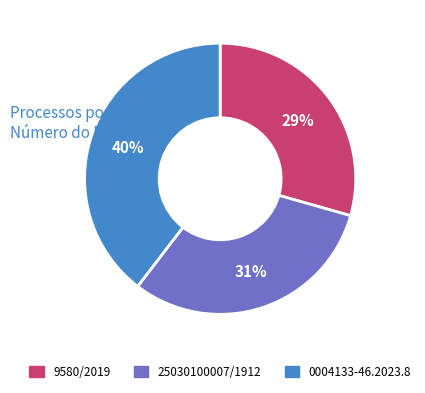

Rank the categories by value from lowest to highest.

9580/2019, 25030100007/1912, 0004133-46.2023.8